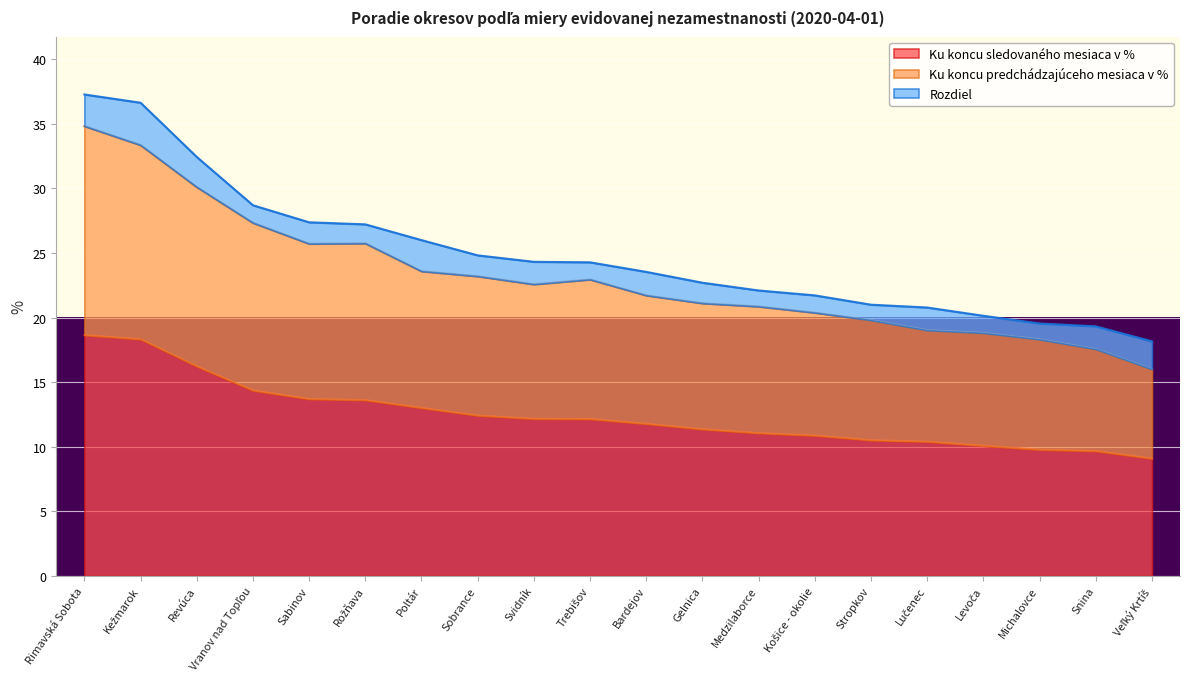

What is the minimum value shown in the chart?

9.1